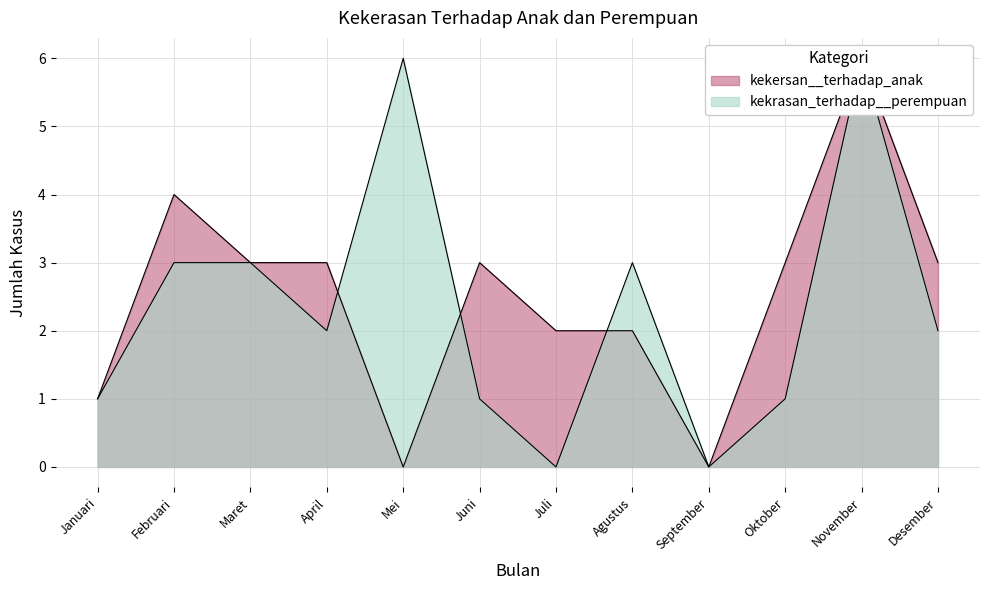

Reading left to right, list all the values displayed in this chart.

kekersan__terhadap_anak: Januari=1	Februari=4	Maret=3	April=3	Mei=0	Juni=3	Juli=2	Agustus=2	September=0	Oktober=3	November=6	Desember=3
kekrasan_terhadap__perempuan: Januari=1	Februari=3	Maret=3	April=2	Mei=6	Juni=1	Juli=0	Agustus=3	September=0	Oktober=1	November=6	Desember=2